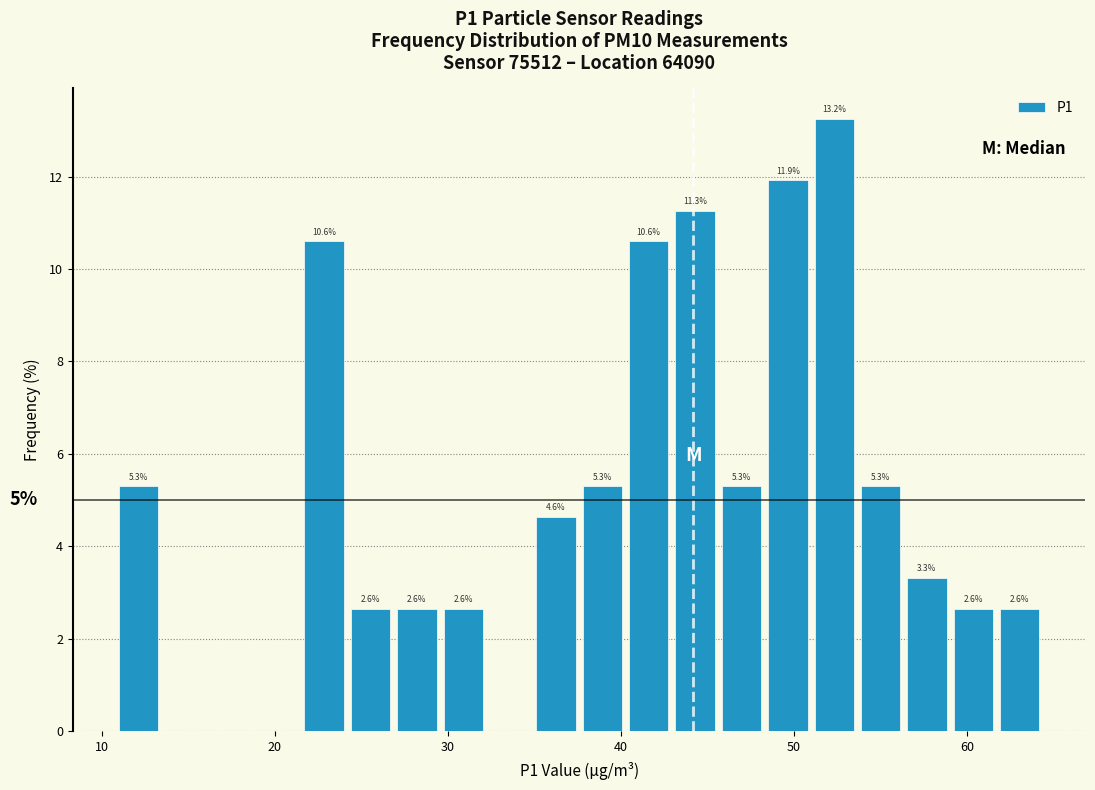

Around what value on the x-axis is the tallest bar? Give the approximate position of its centre, as read against the axis.

52